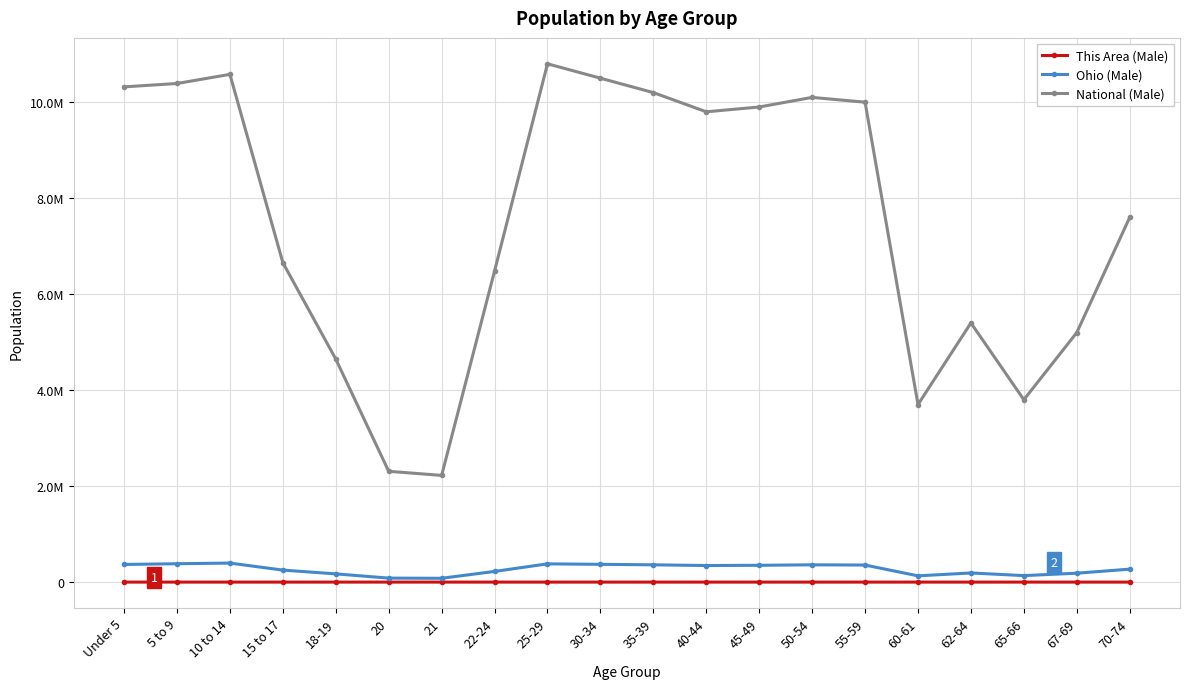

In National (Male), how many points are lower than both neighbors (excluding endpoints)?

4